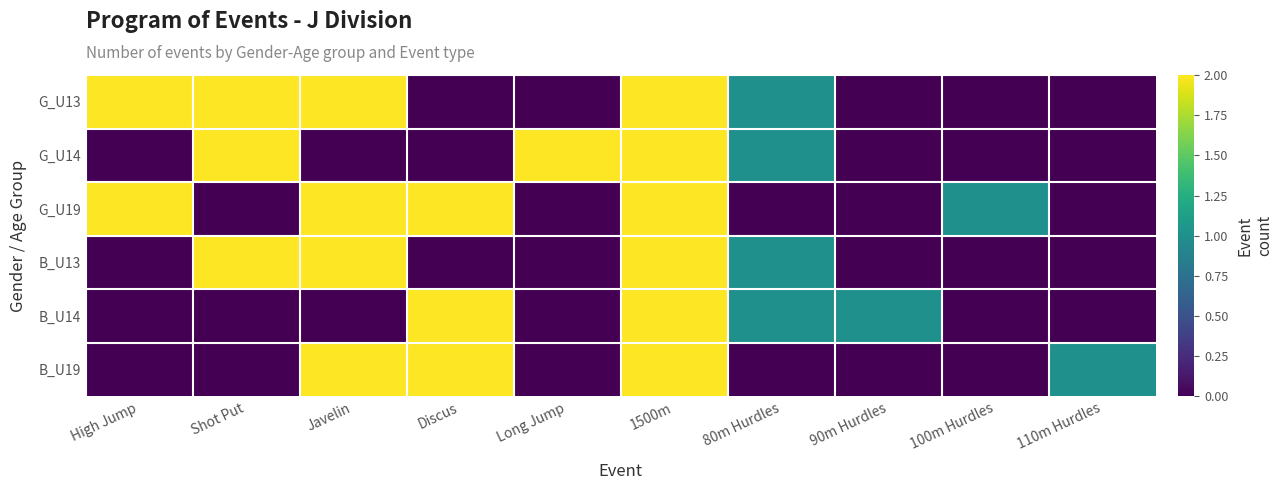

At 100m Hurdles, list the series in order from smallest to largest.

G_U13, G_U14, B_U13, B_U14, B_U19, G_U19